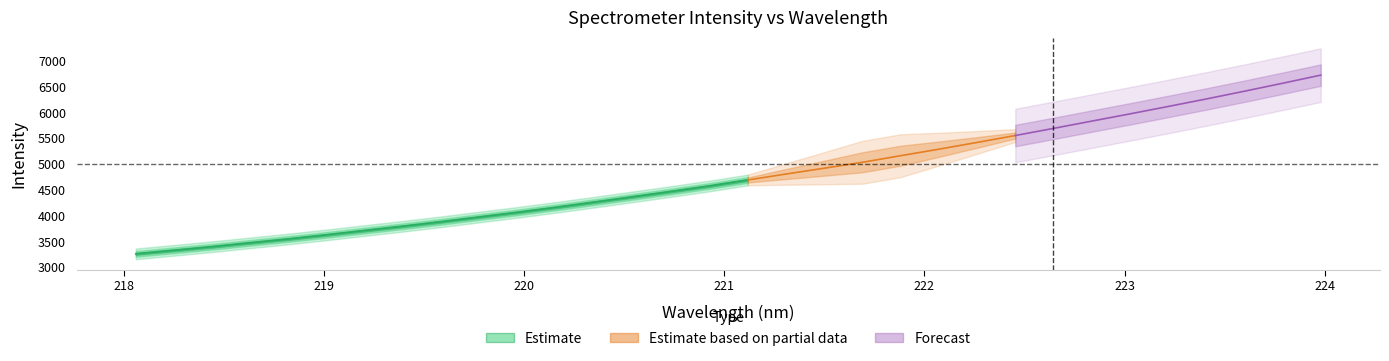

What is the difference between the maximum and minimum values in the intensity series?

3463.2